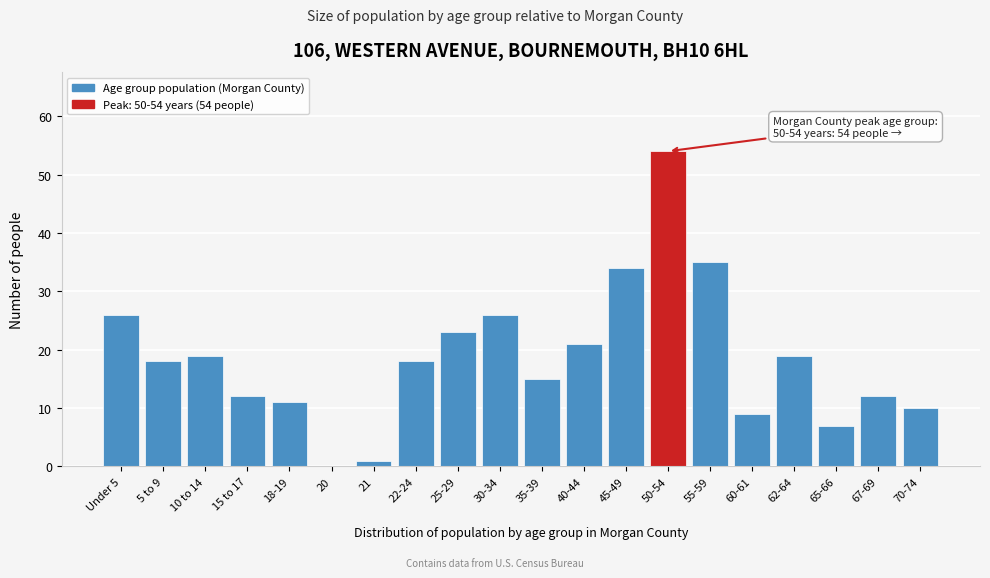

Reading right to left, list all the values displayed in this chart.

70-74=10	67-69=12	65-66=7	62-64=19	60-61=9	55-59=35	50-54=54	45-49=34	40-44=21	35-39=15	30-34=26	25-29=23	22-24=18	21=1	20=0	18-19=11	15 to 17=12	10 to 14=19	5 to 9=18	Under 5=26